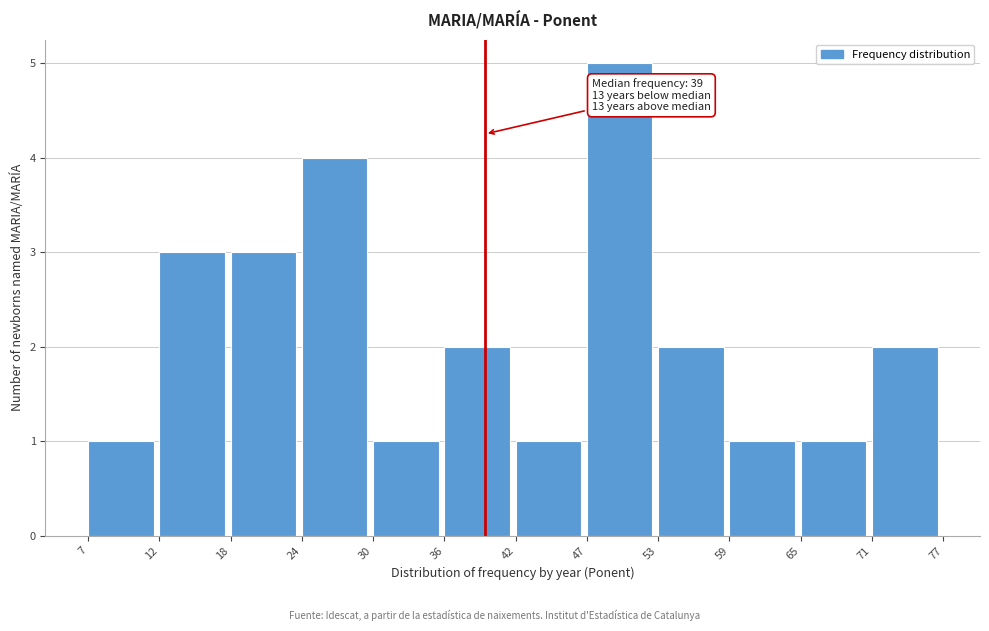

Reading left to right, extract all data points from this chart.

1	3	3	4	1	2	1	5	2	1	1	2